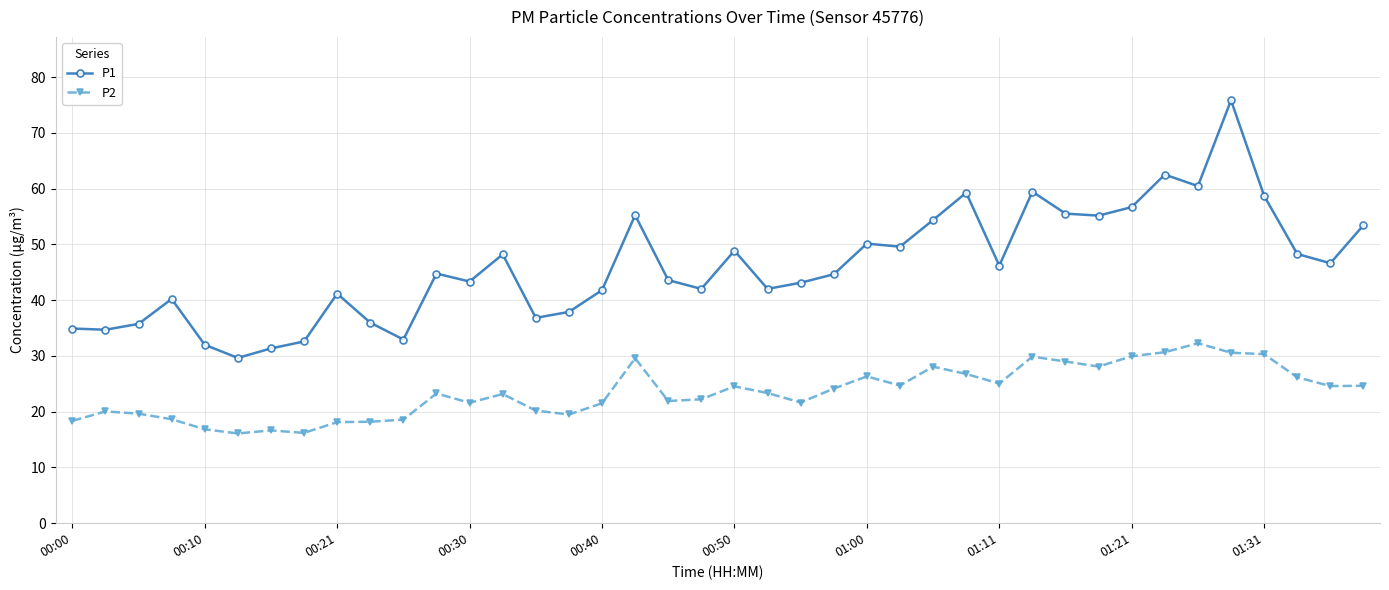

What is the sum of all P2 values?

941.2